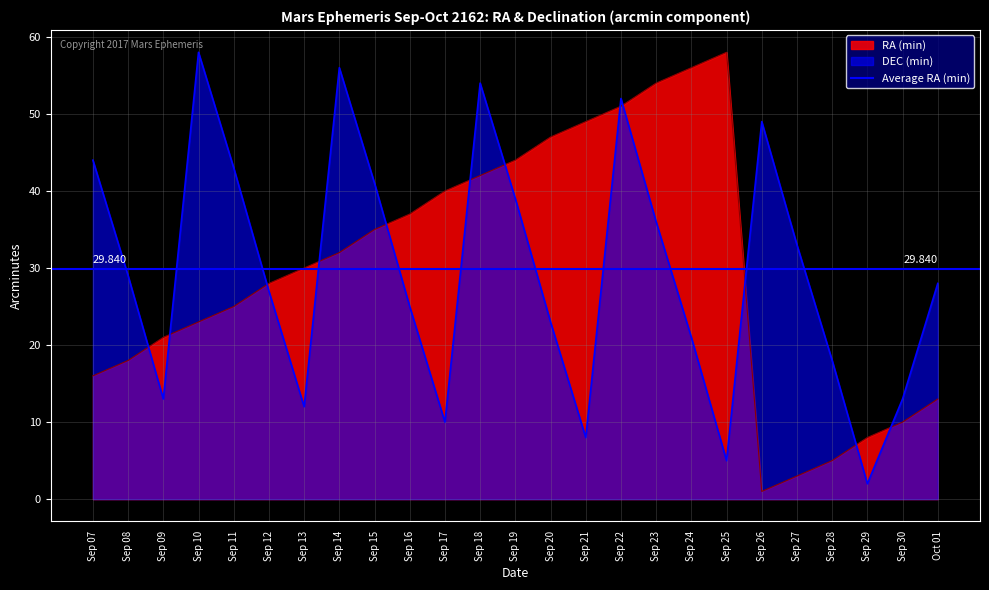

True or false: DEC (min) has more than 2 points higher than both neighbors.

True